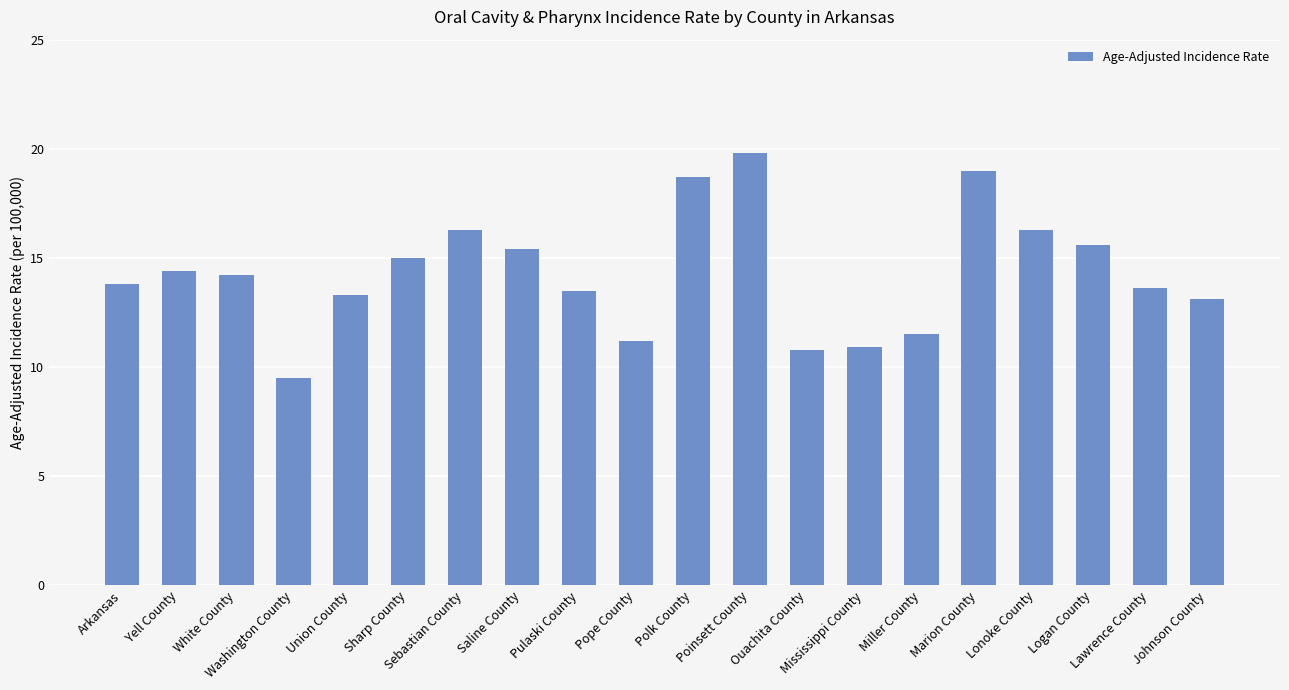

What is the difference between the maximum and minimum values?

10.3